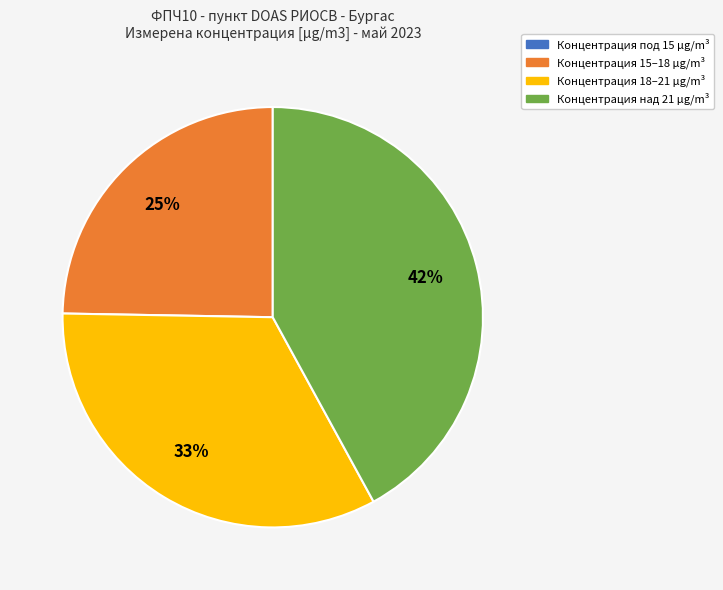

Approximately how many times larger is the value at Концентрация над 21 µg/m³ compared to Концентрация 18–21 µg/m³?

1.3